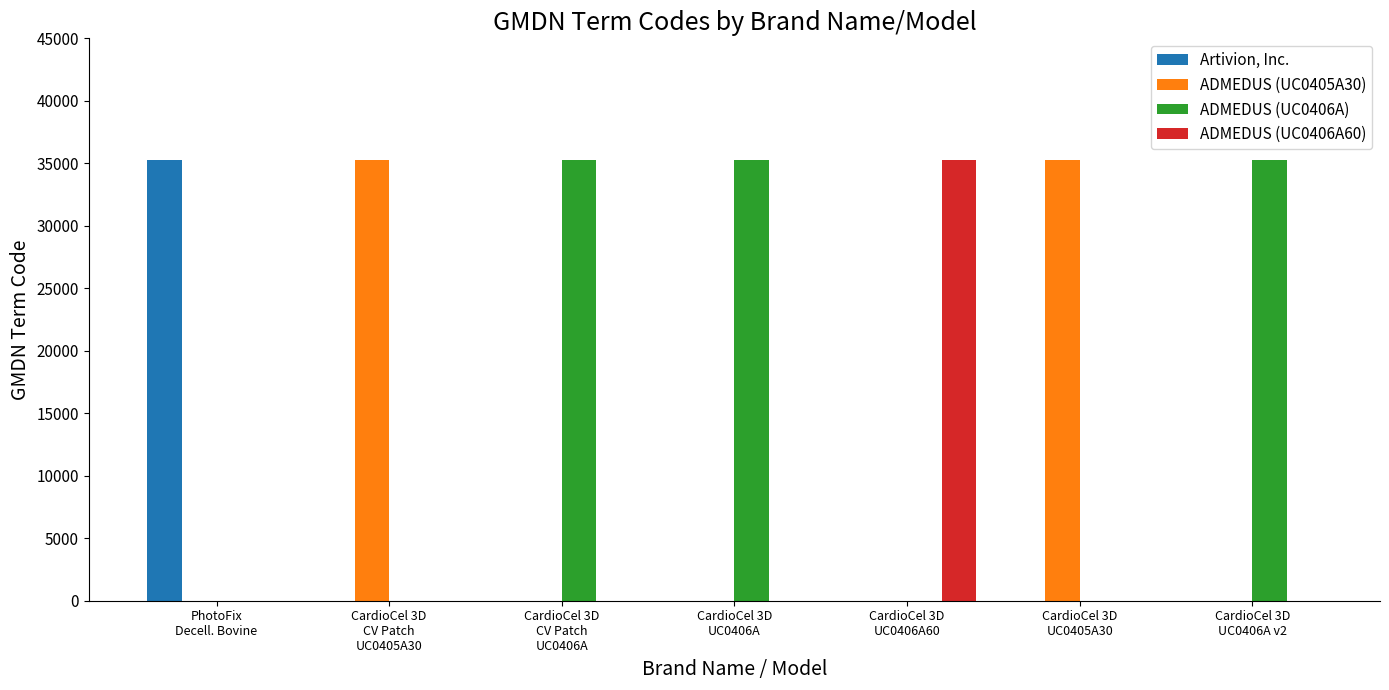

Which series has the largest total across all categories?

ADMEDUS (UC0406A)